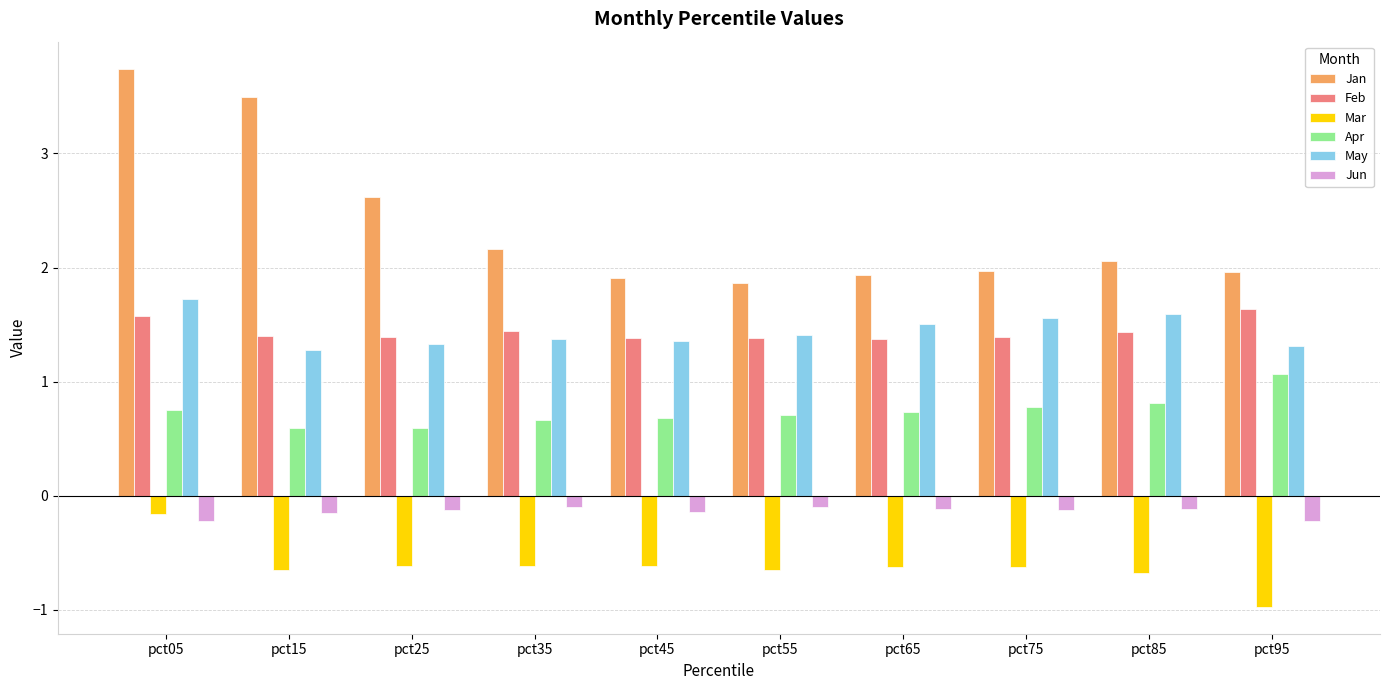

At which category is the sum across all series the highest?

pct05